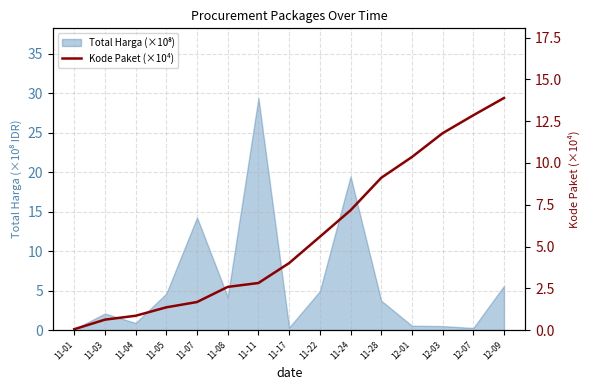

The value at 11-17 is 4.0. True or false?

True